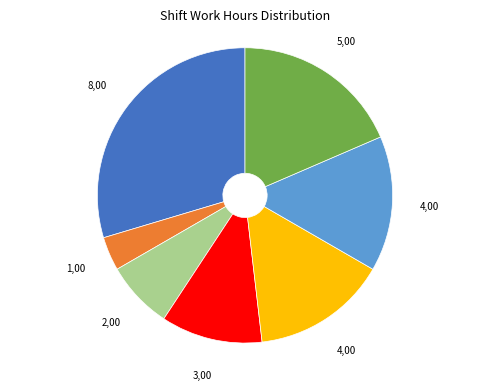

Does any single category account for the majority?

No